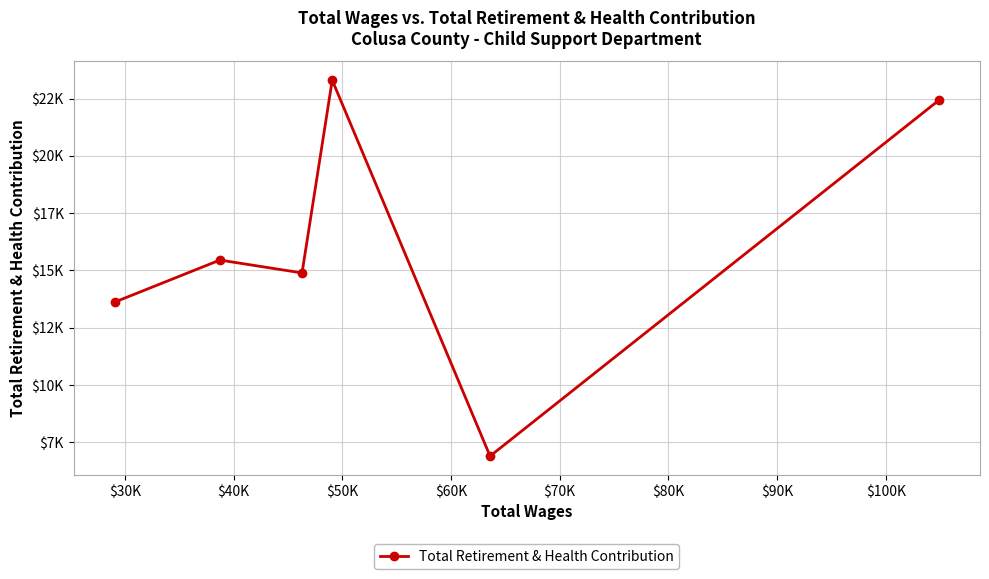

What is the maximum value shown in the chart?

23300